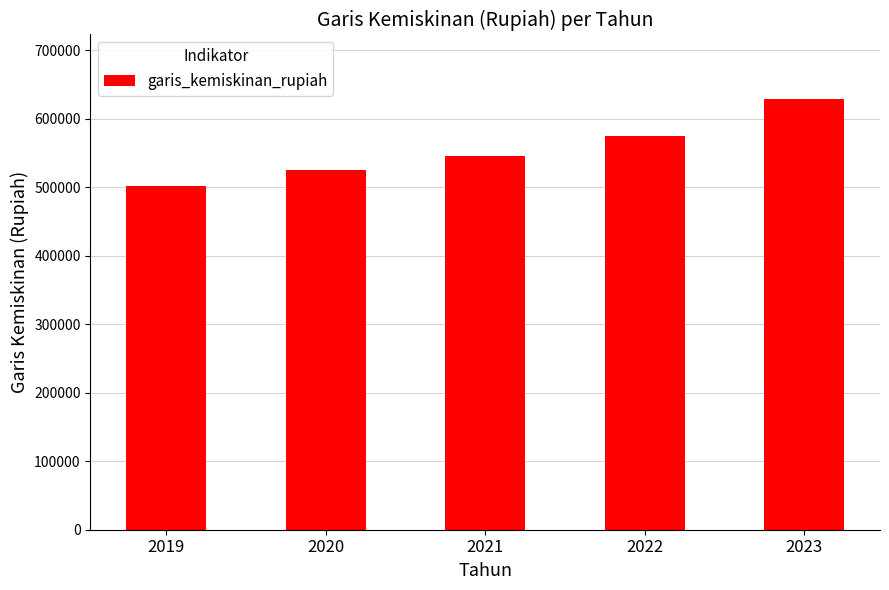

How many data points are less than 545955?

2